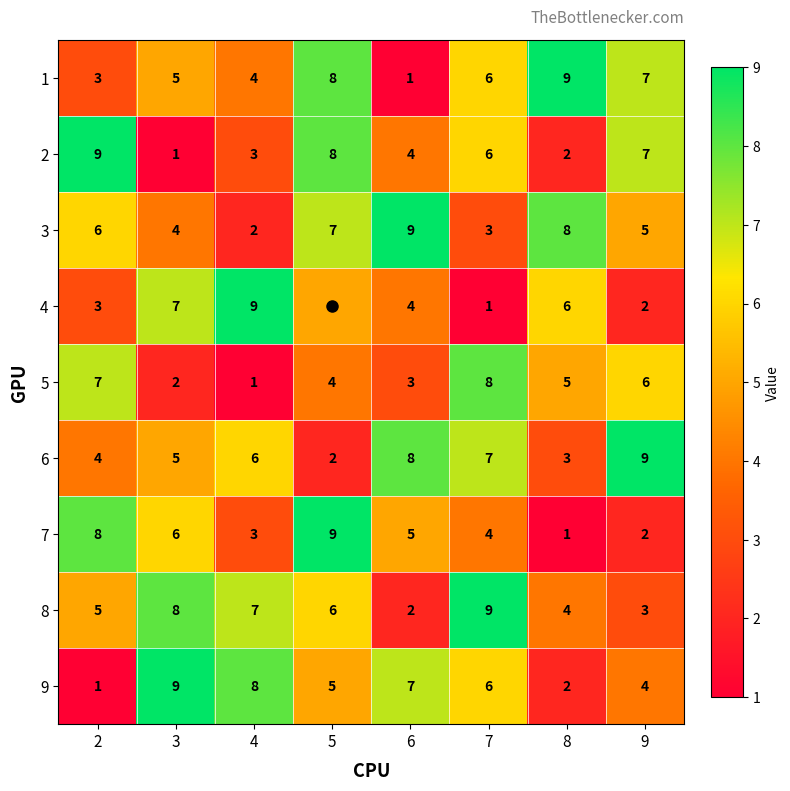

True or false: 8 has a value of 2 at 8.

False